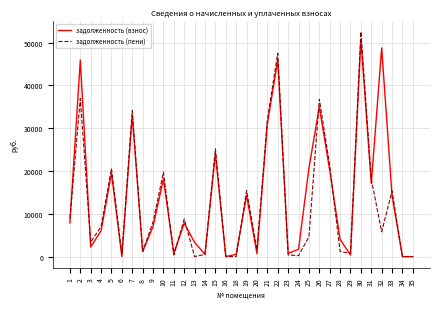

What is the maximum value shown in the chart?

52547.3